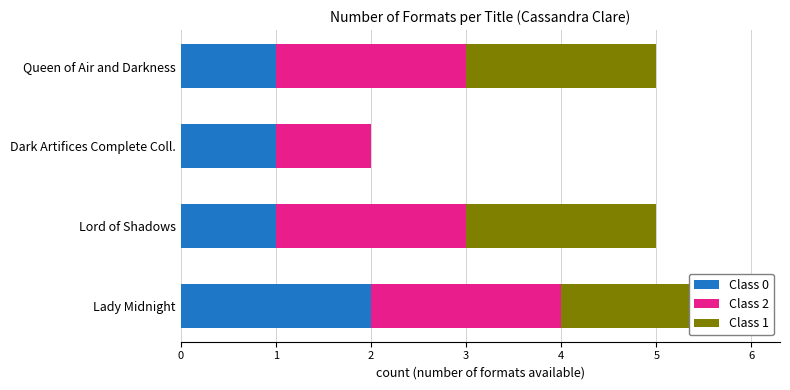

Rank the series at Queen of Air and Darkness from highest to lowest value.

Class 2, Class 1, Class 0